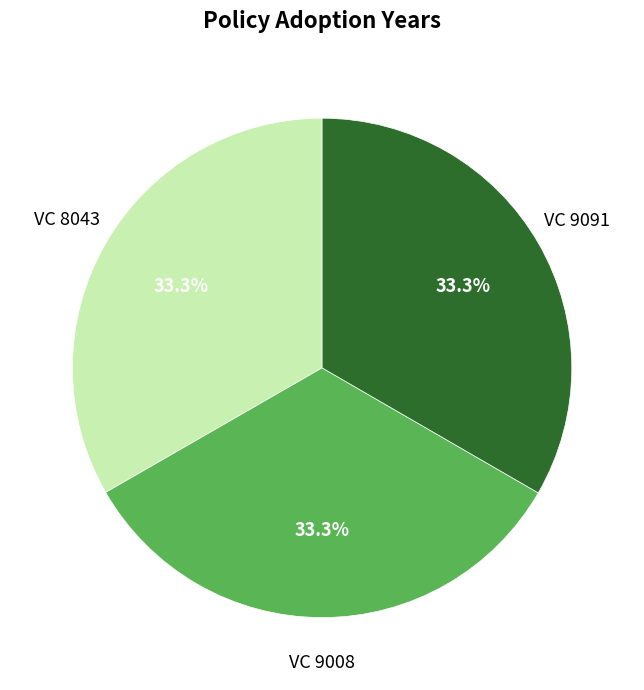

The VC 9091 slice represents 21% of the pie. True or false?

False